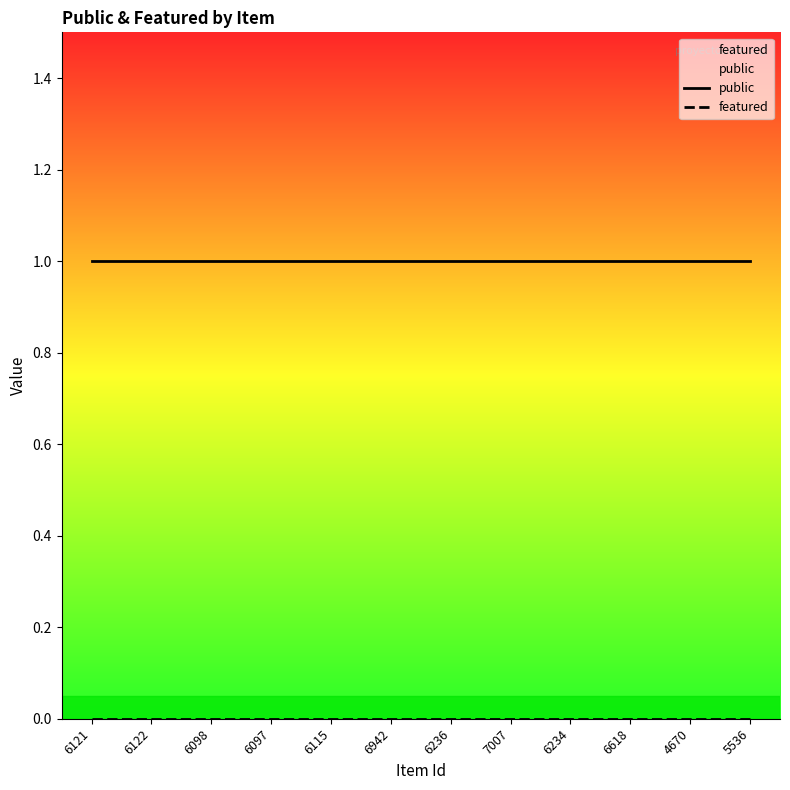

What is the lowest value of the public series?

1